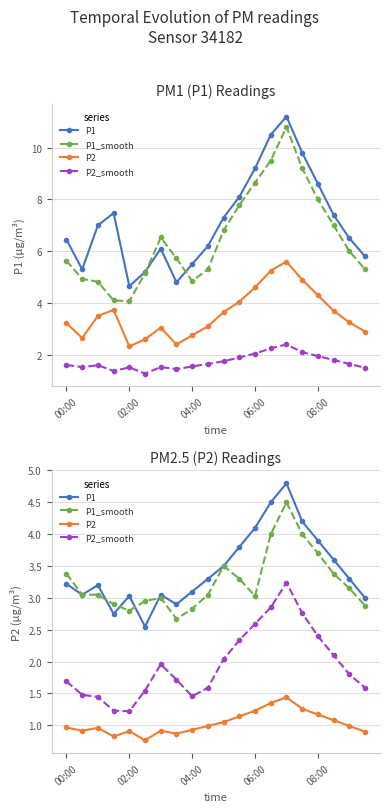

Which series changed the most between 02:00 and 04:00?

P1